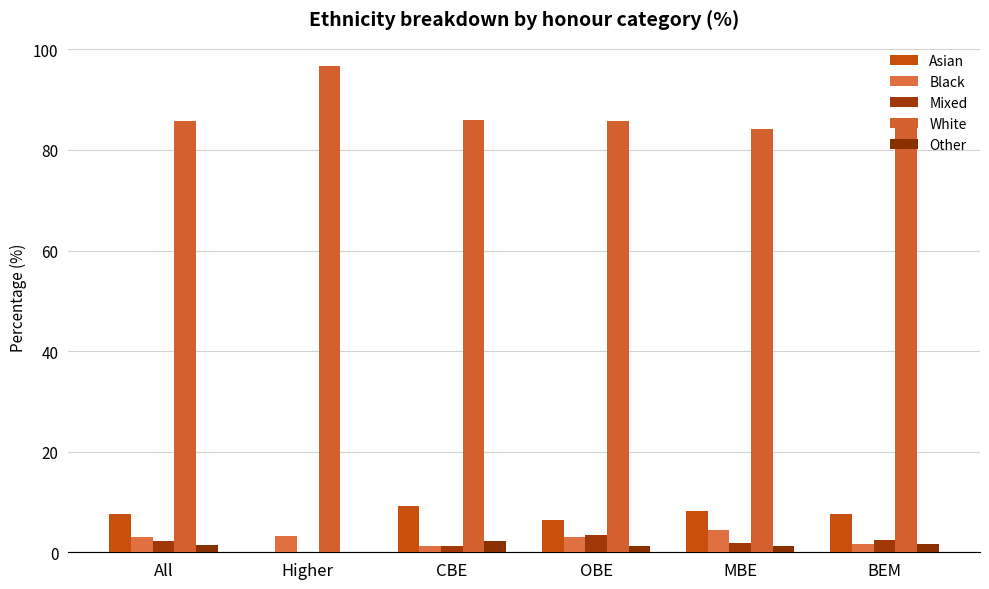

What is the total value across all series at OBE?

99.9